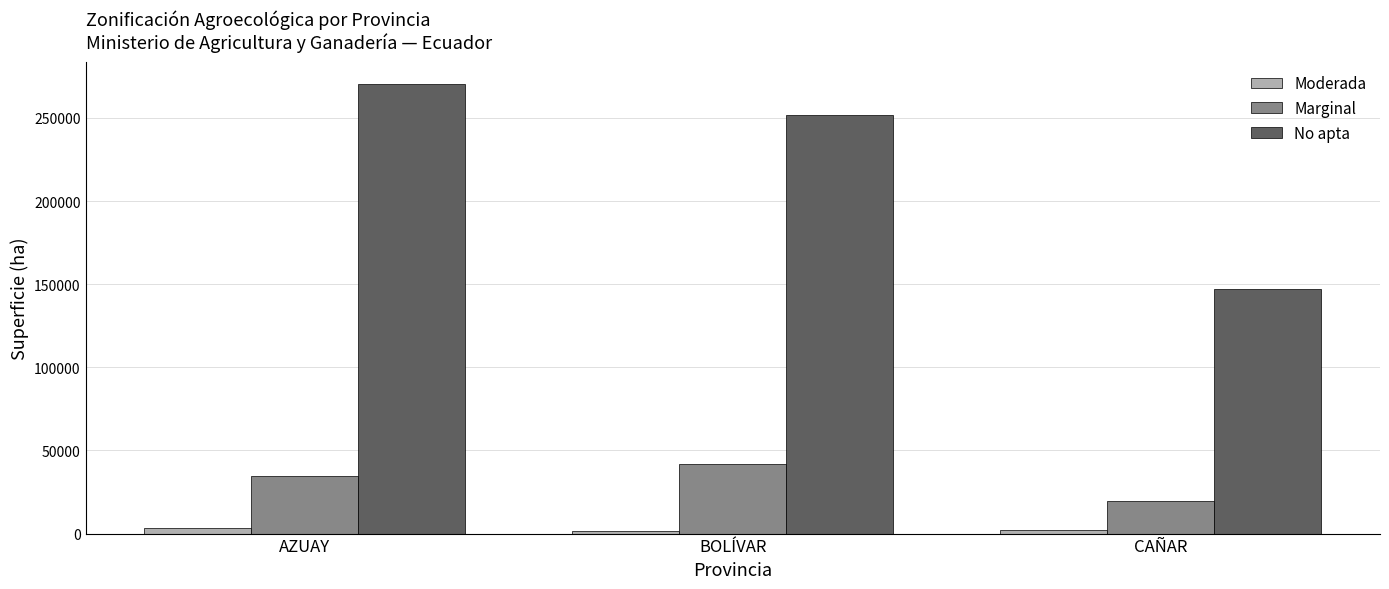

Rank the categories by No apta value from lowest to highest.

CAÑAR, BOLÍVAR, AZUAY